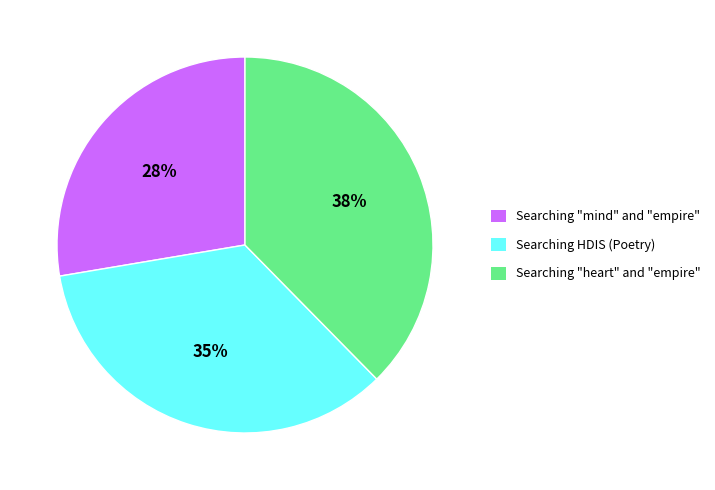

Do Searching HDIS (Poetry) and Searching "mind" and "empire" together represent more than half of the pie?

Yes